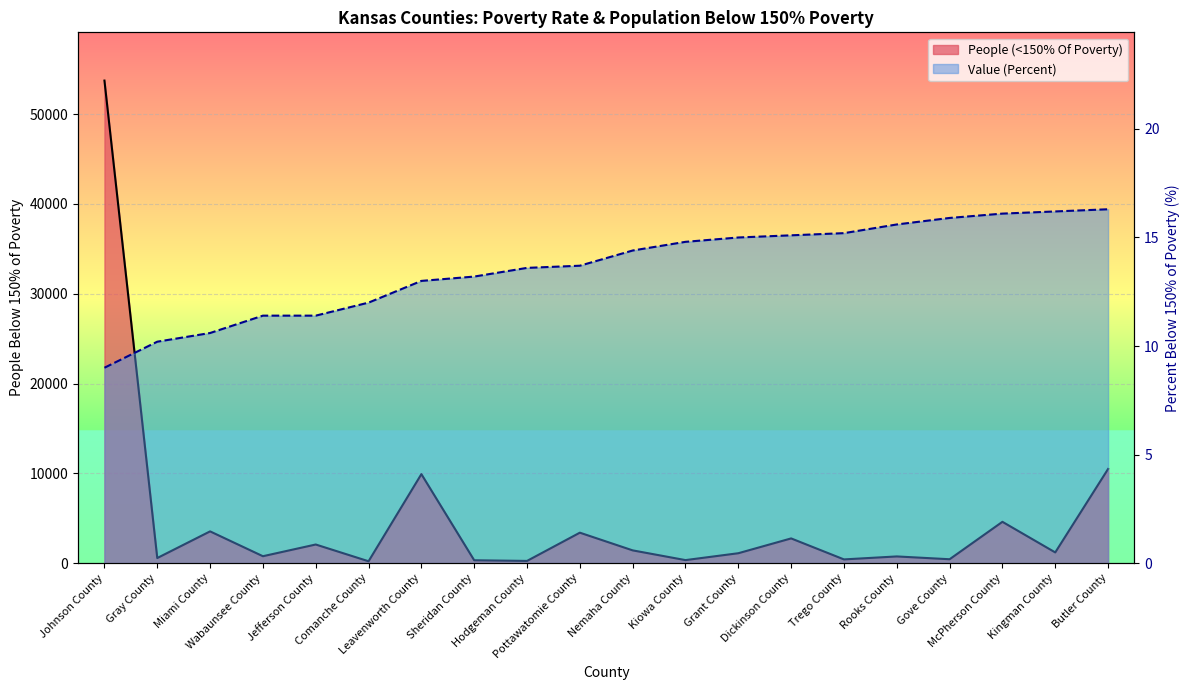

What is the label of the 10th point from the left?

Pottawatomie County